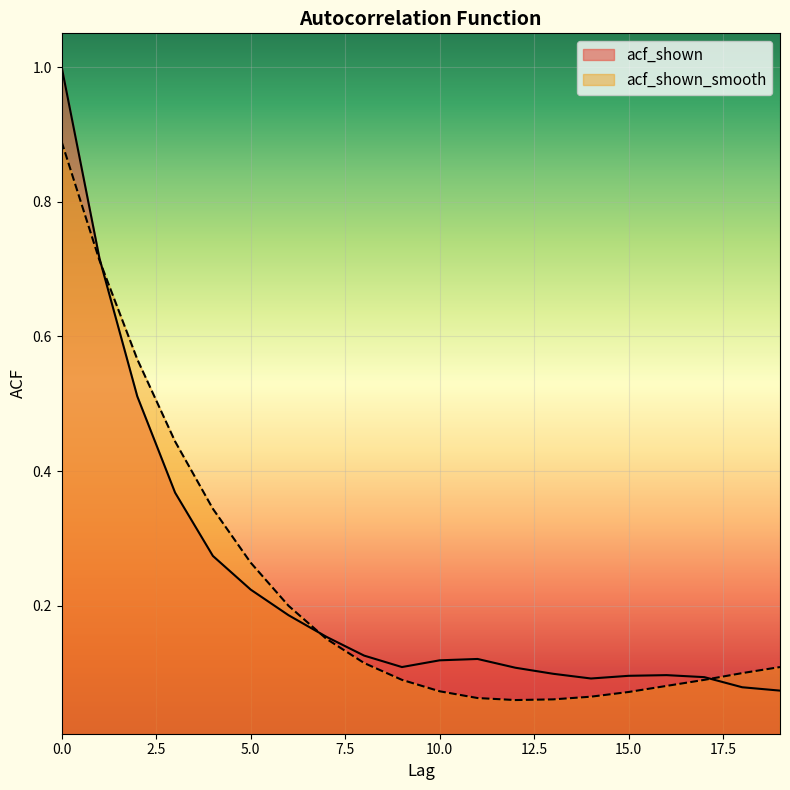

Between 9 and 1, which is larger?

1